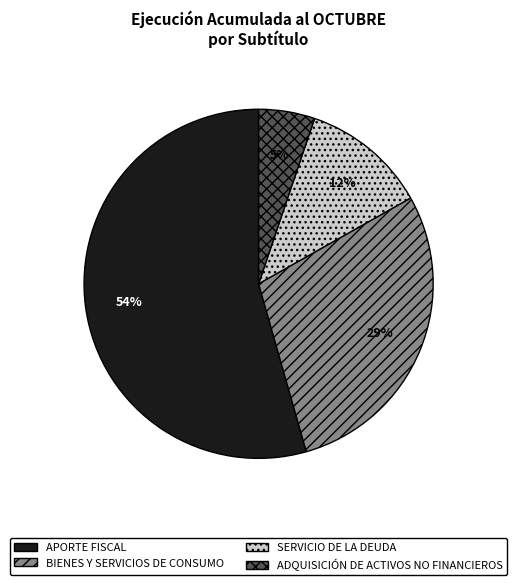

Which category has the biggest portion of the pie?

APORTE FISCAL